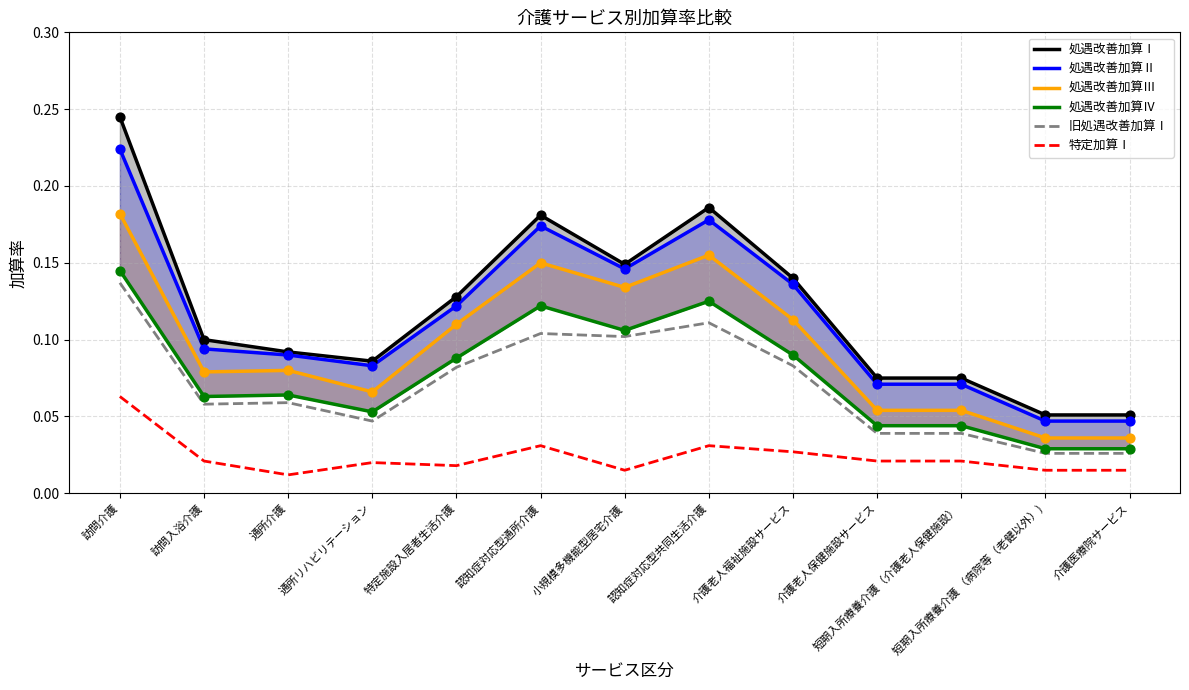

What are all the series names shown in the legend?

処遇改善加算Ⅰ, 処遇改善加算Ⅱ, 処遇改善加算Ⅲ, 処遇改善加算Ⅳ, 旧処遇改善加算Ⅰ, 特定加算Ⅰ